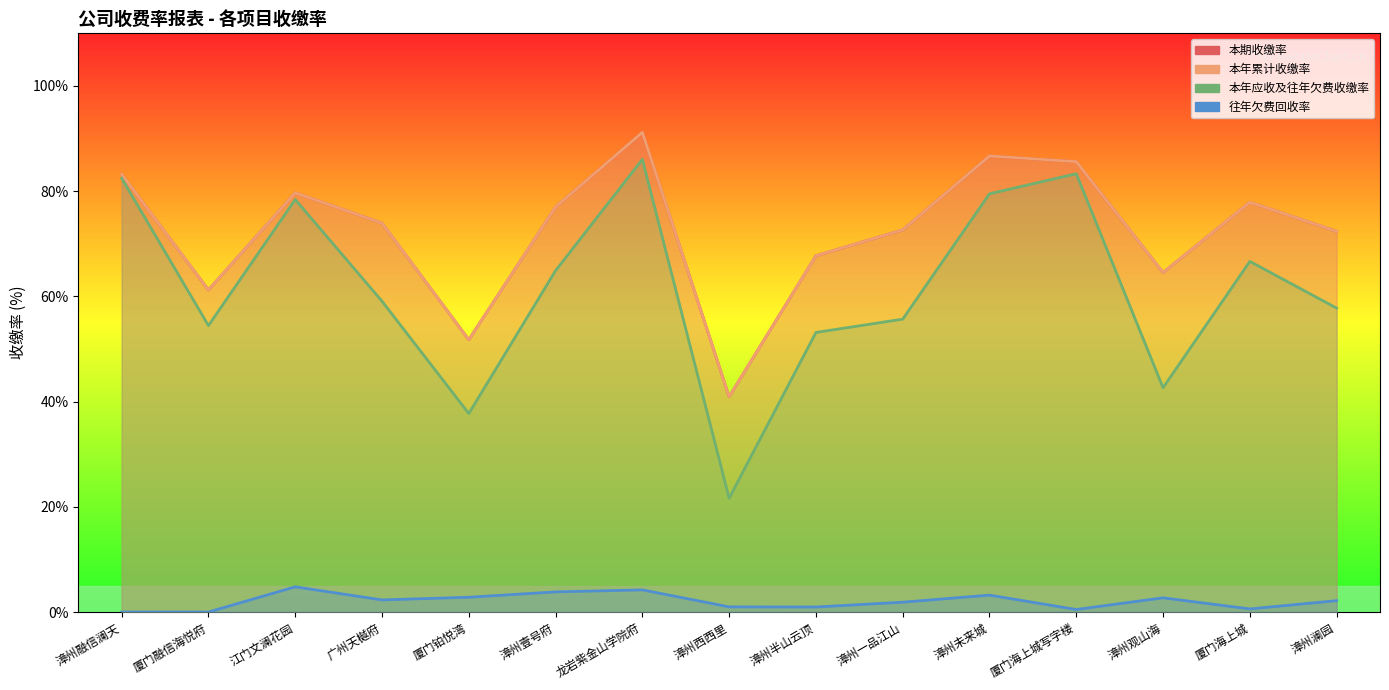

True or false: 往年欠费回收率 and 本年累计收缴率 cross at least once.

False